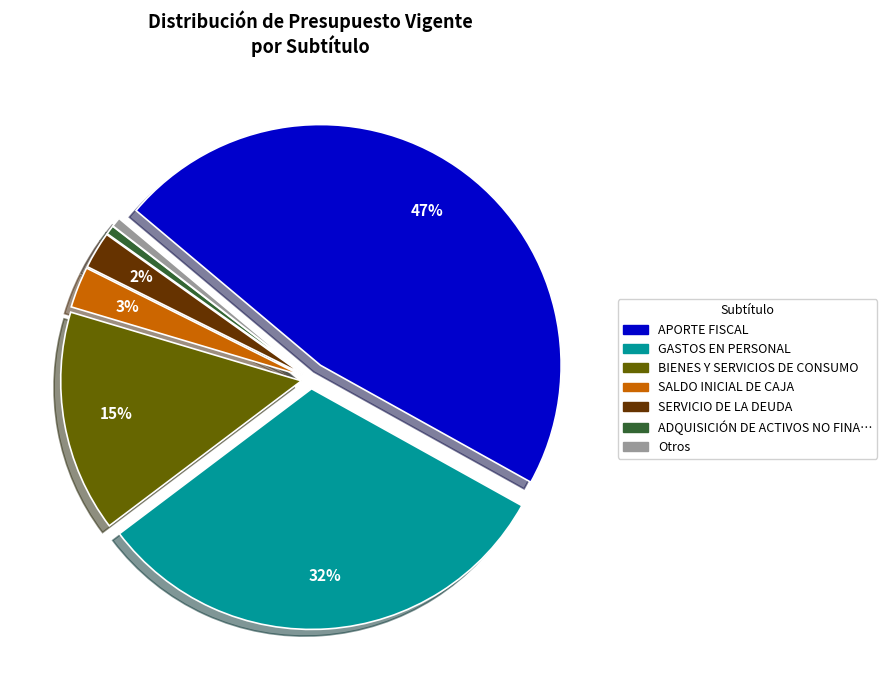

The APORTE FISCAL slice represents 47% of the pie. True or false?

True